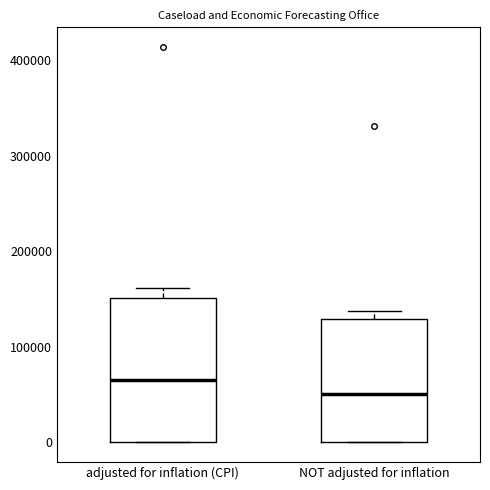

Where is the upper edge of the box for adjusted for inflation (CPI) on the y-axis? The values are not printed on the chart, so give them approximately, as read against the axis.

150000